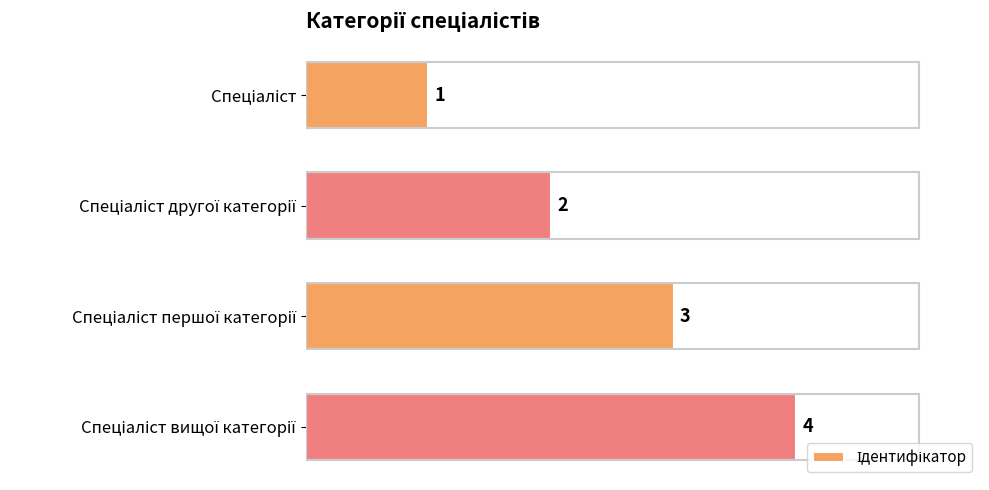

What is the value of the 2nd bar from the top?

2